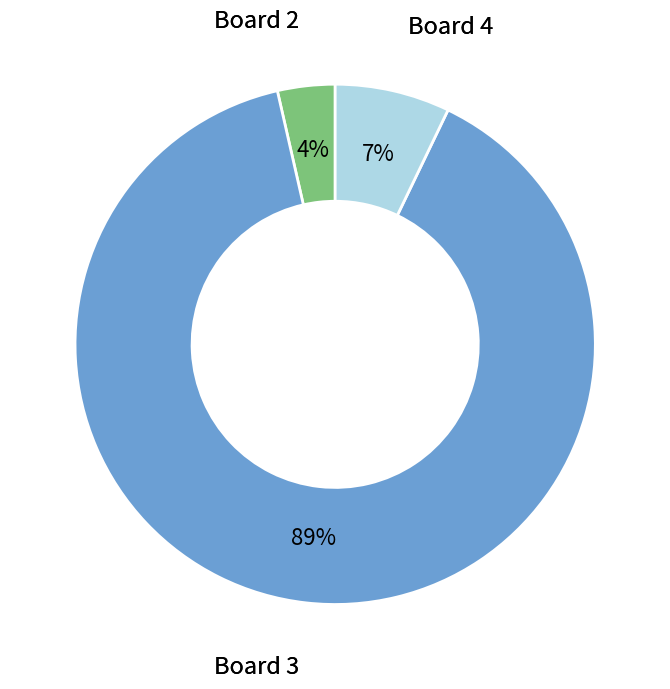

Is there a majority slice in this chart?

Yes